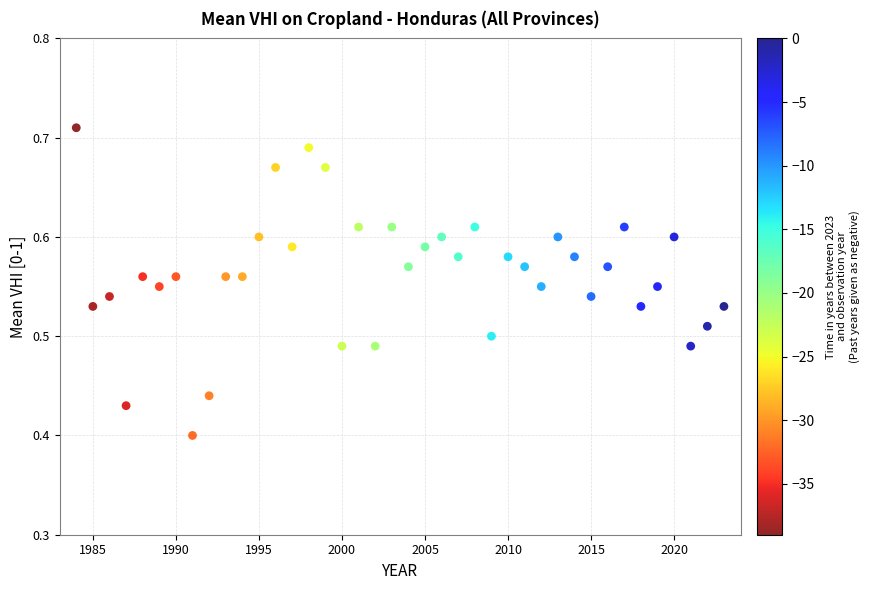

What is the range of X values (max minus min)?

39.0